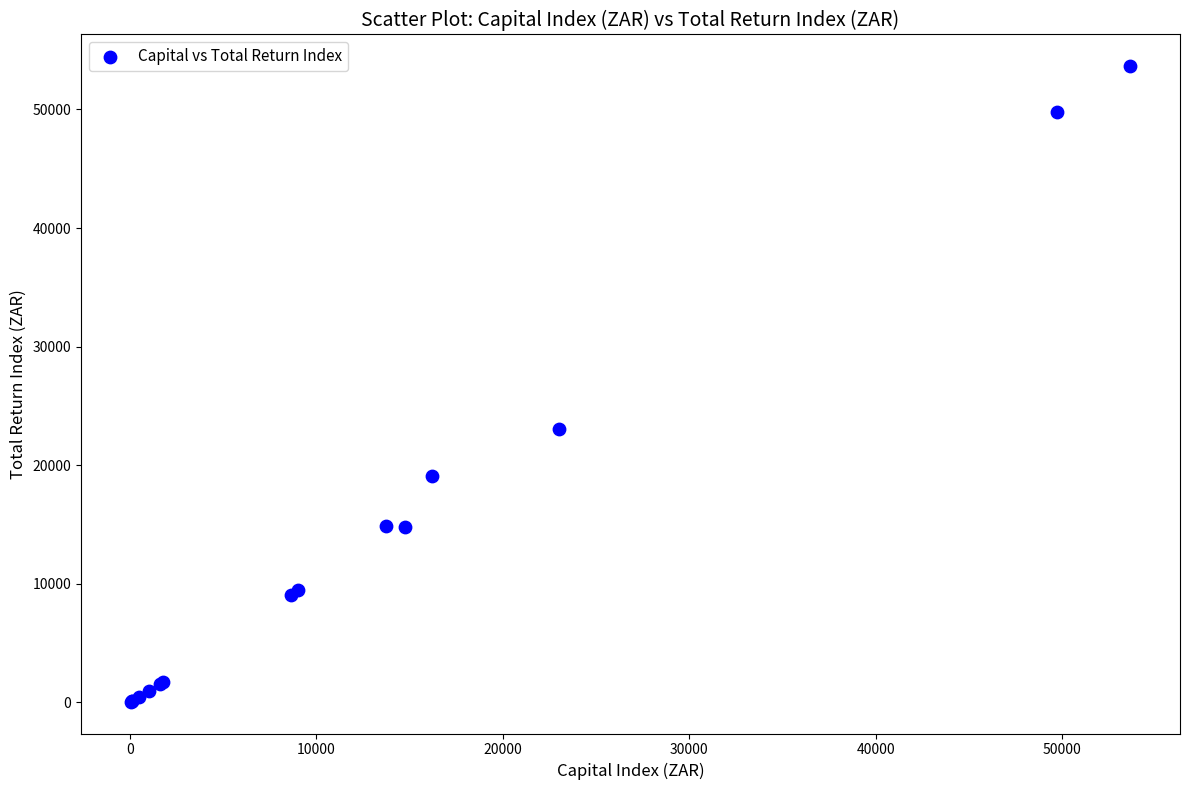

What Y value in the scatter plot is closest to 26848?

23038.2